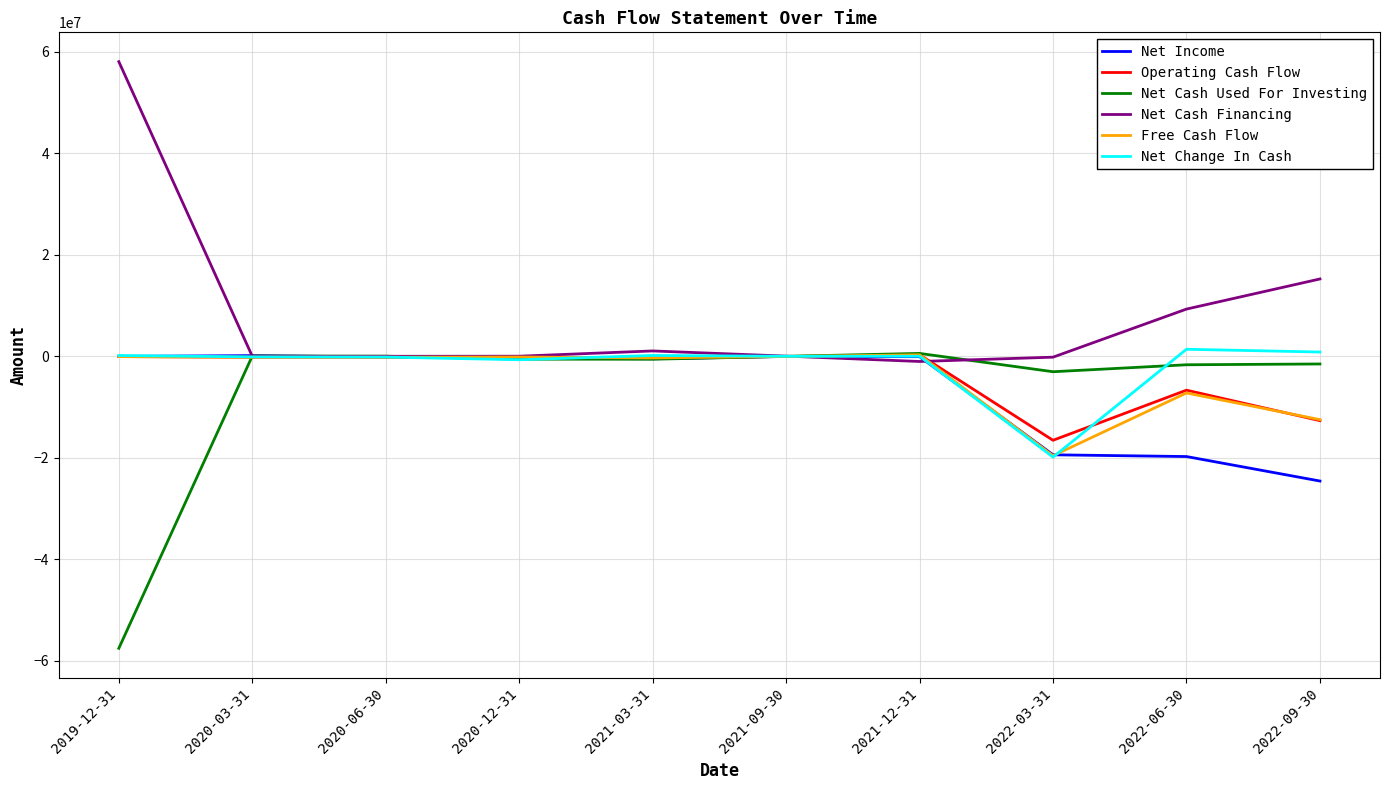

After their last crossing, which series has the higher values: Net Income or Net Cash Used For Investing?

Net Cash Used For Investing